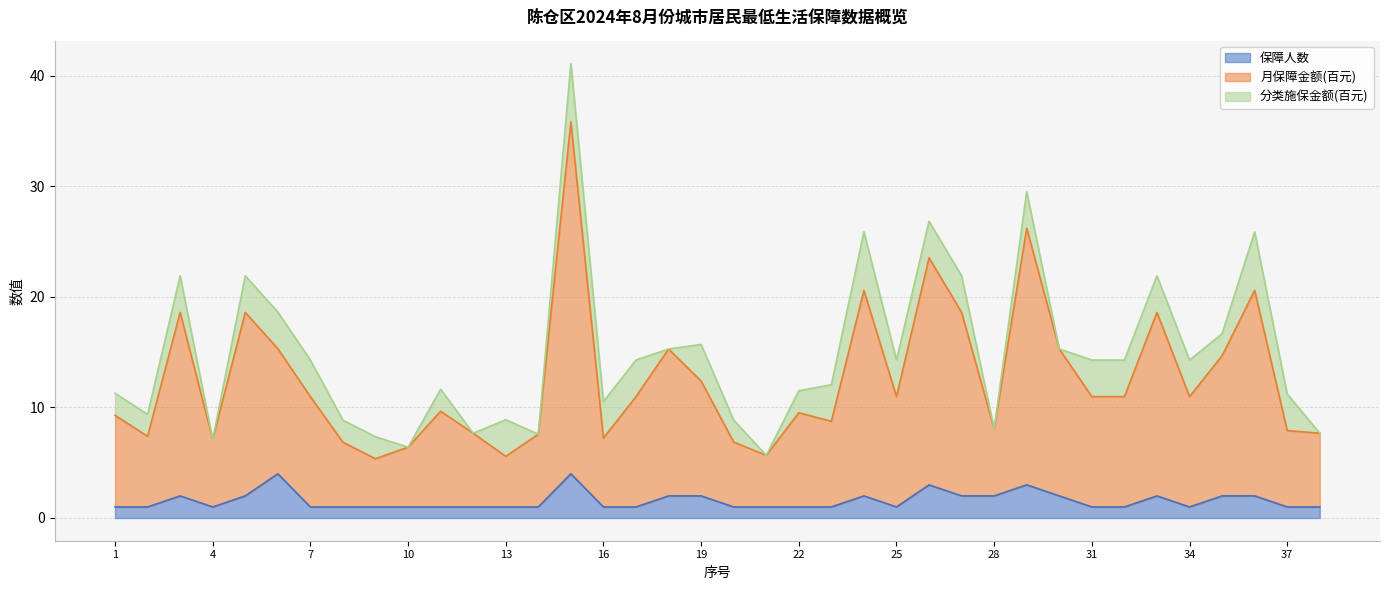

True or false: 保障人数 and 月保障金额(百元) intersect in this chart.

False